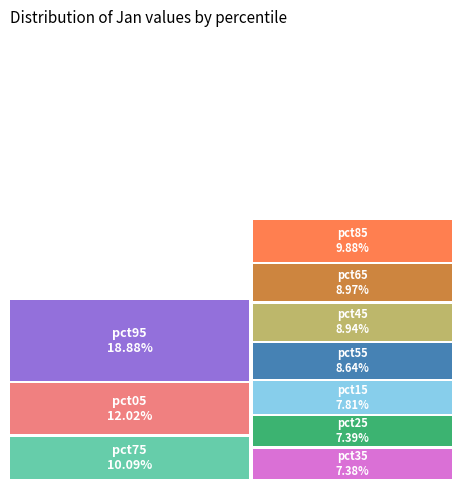

Rank the categories by value from lowest to highest.

pct35, pct25, pct15, pct55, pct45, pct65, pct85, pct75, pct05, pct95